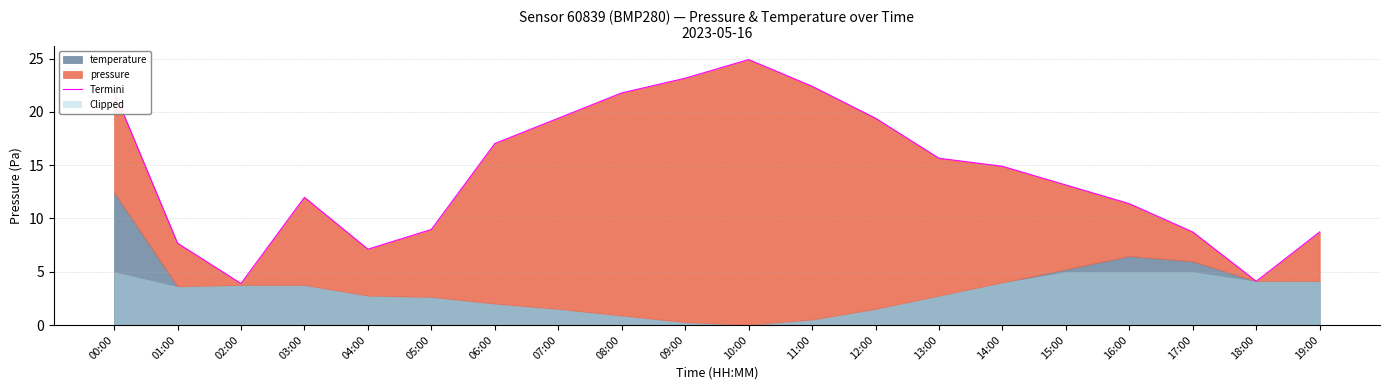

List the labels in order of value, smallest first.

02:00, 18:00, 04:00, 01:00, 17:00, 19:00, 05:00, 16:00, 03:00, 15:00, 14:00, 13:00, 06:00, 07:00, 12:00, 08:00, 00:00, 11:00, 09:00, 10:00